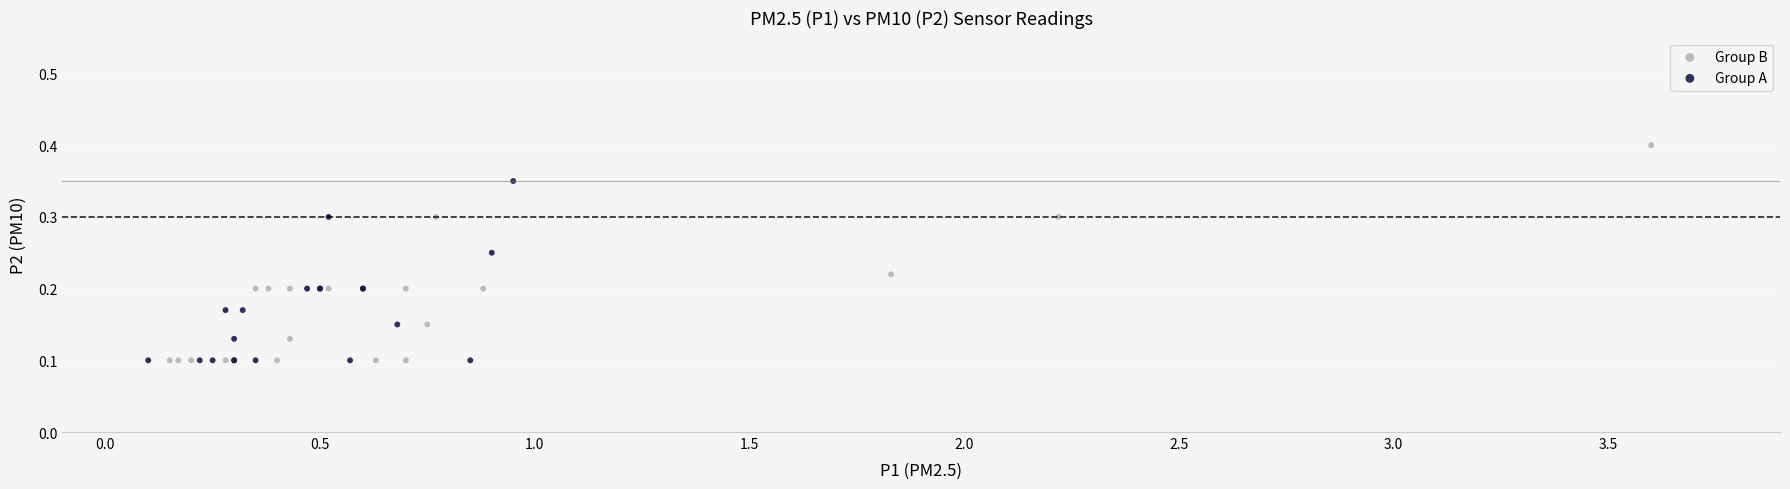

Which series reaches the maximum Y coordinate?

Group B